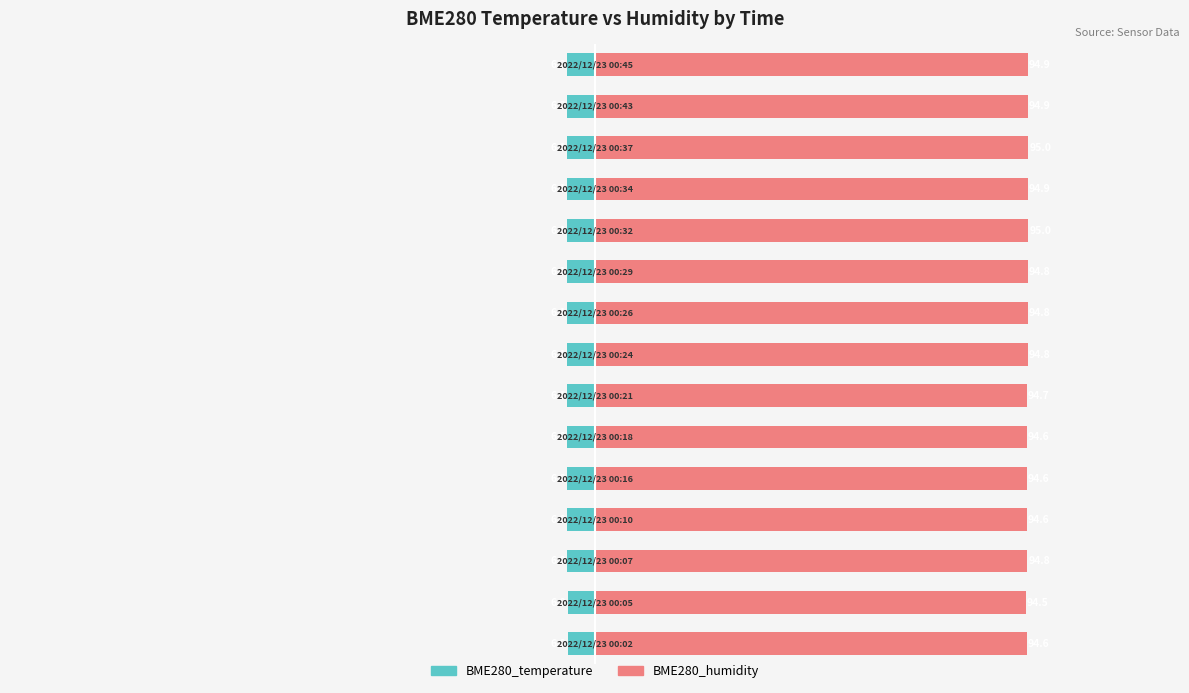

What is the highest value of the BME280_temperature series?

-6.0